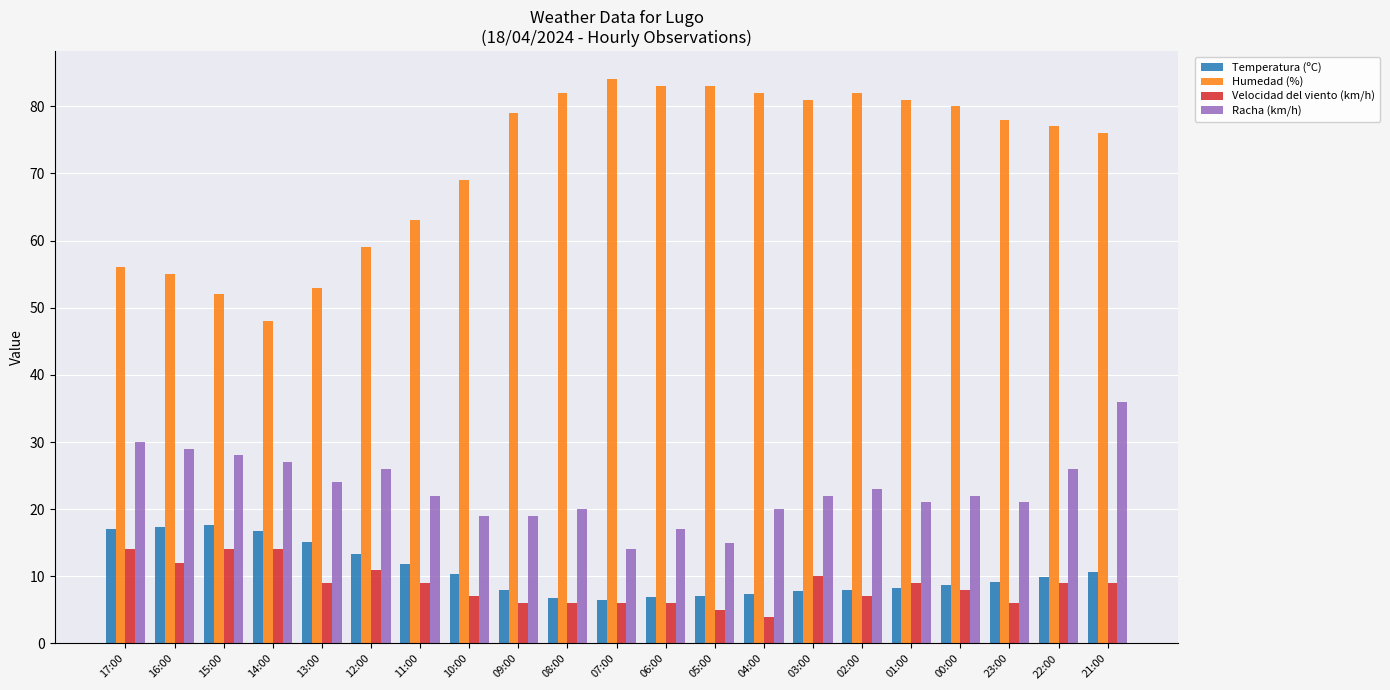

Count the number of categories in the chart.

21